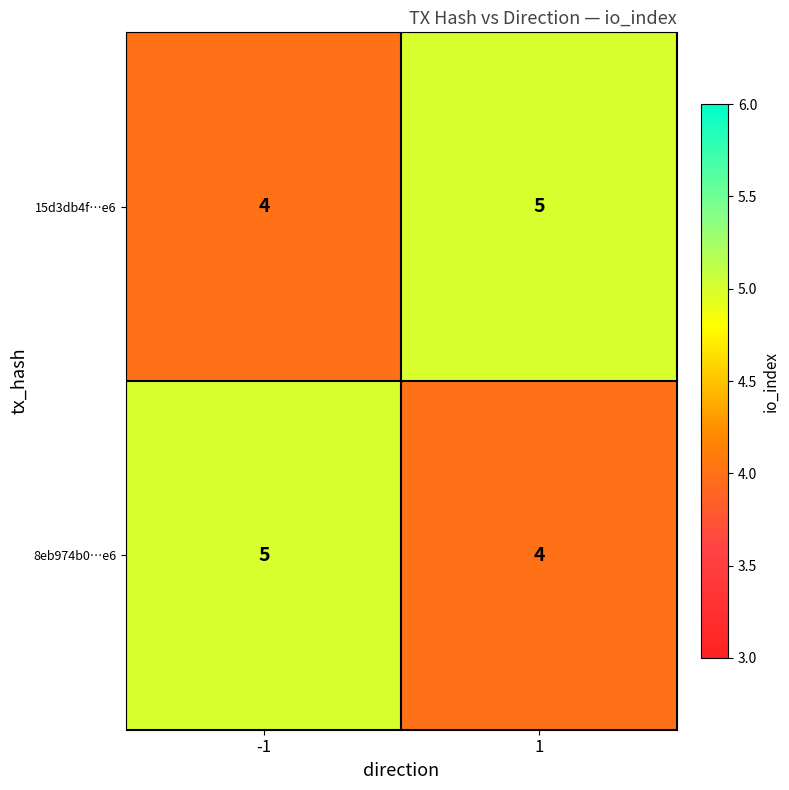

The value of 8eb974b0…e6 at -1 is 5. True or false?

True